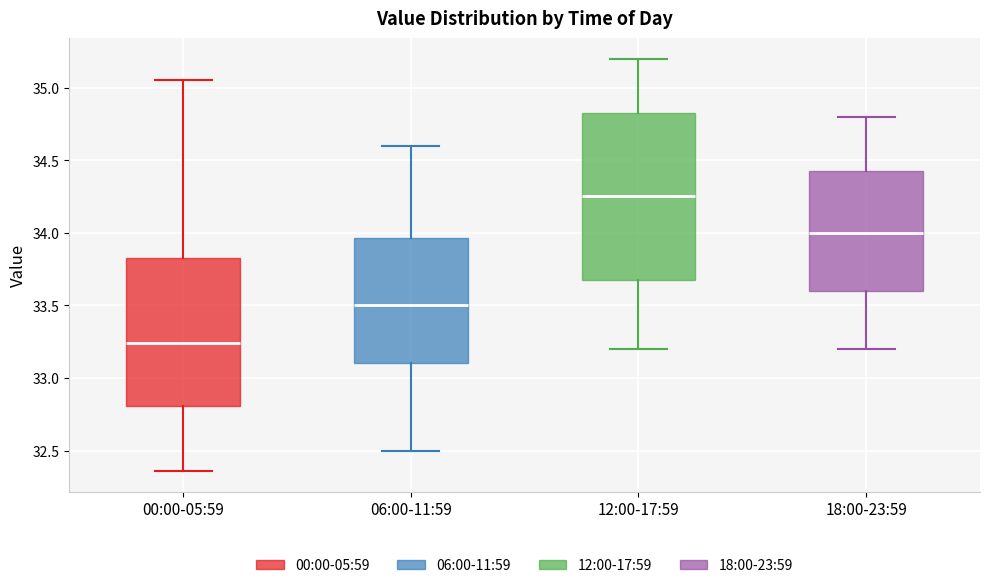

Where is the lower edge of the box for 06:00-11:59 on the y-axis? The values are not printed on the chart, so give them approximately, as read against the axis.

33.10